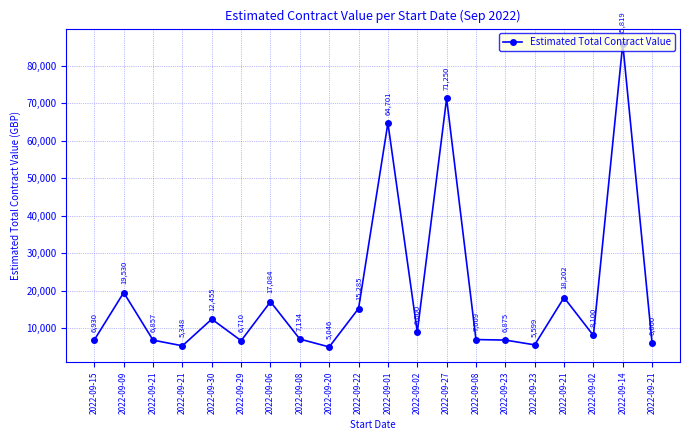

True or false: the data shows 9664.2 at 2022-09-23.

False